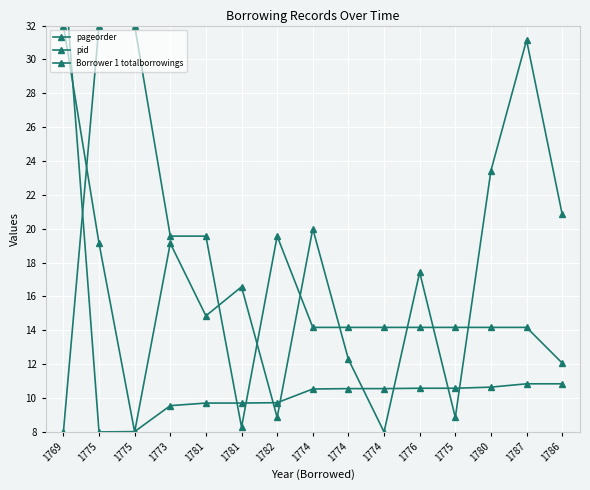

True or false: pid has more than 1 interior local peaks.

False